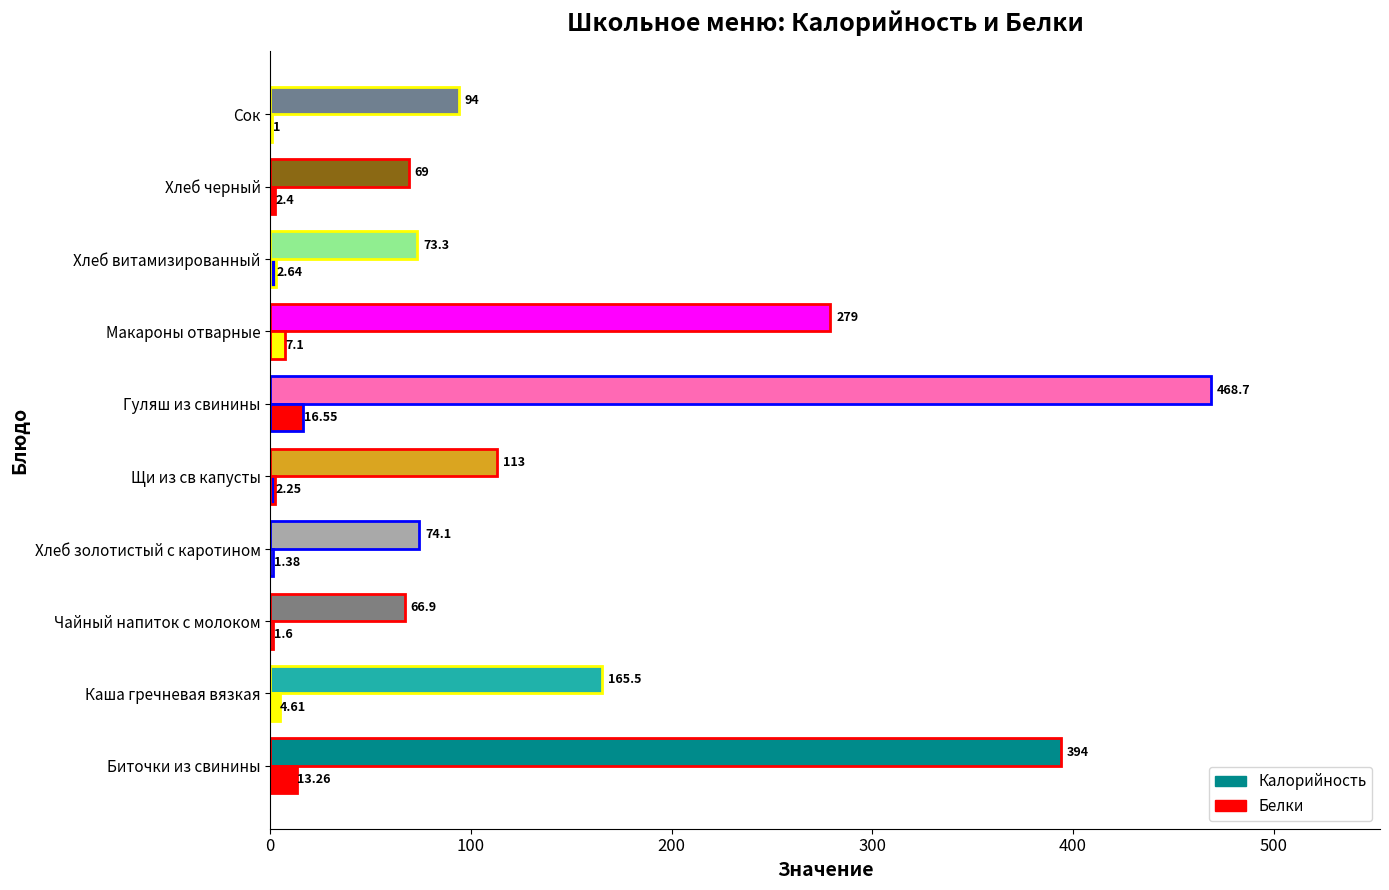

How many data points in Белки are above 2?

7